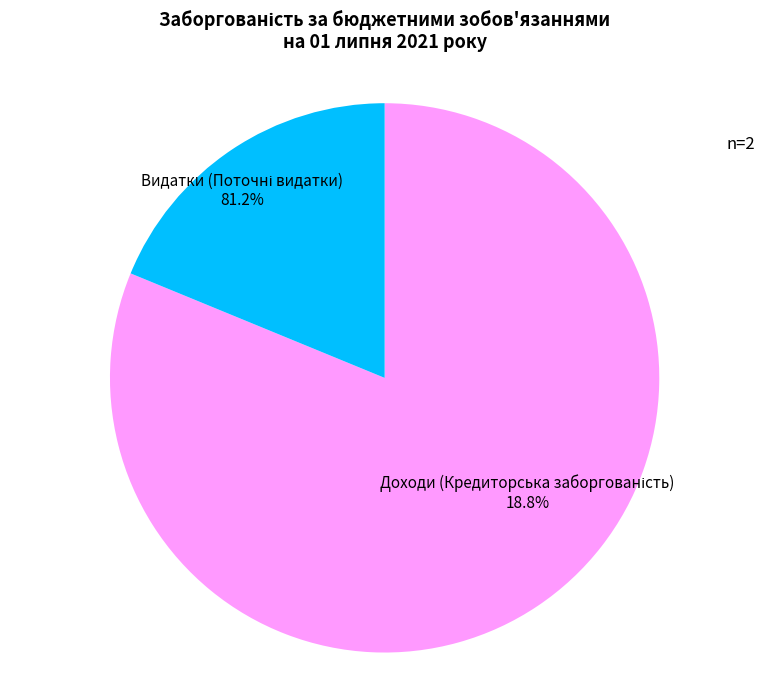

Is it true that Видатки (Поточні видатки) is 81% of the pie?

True